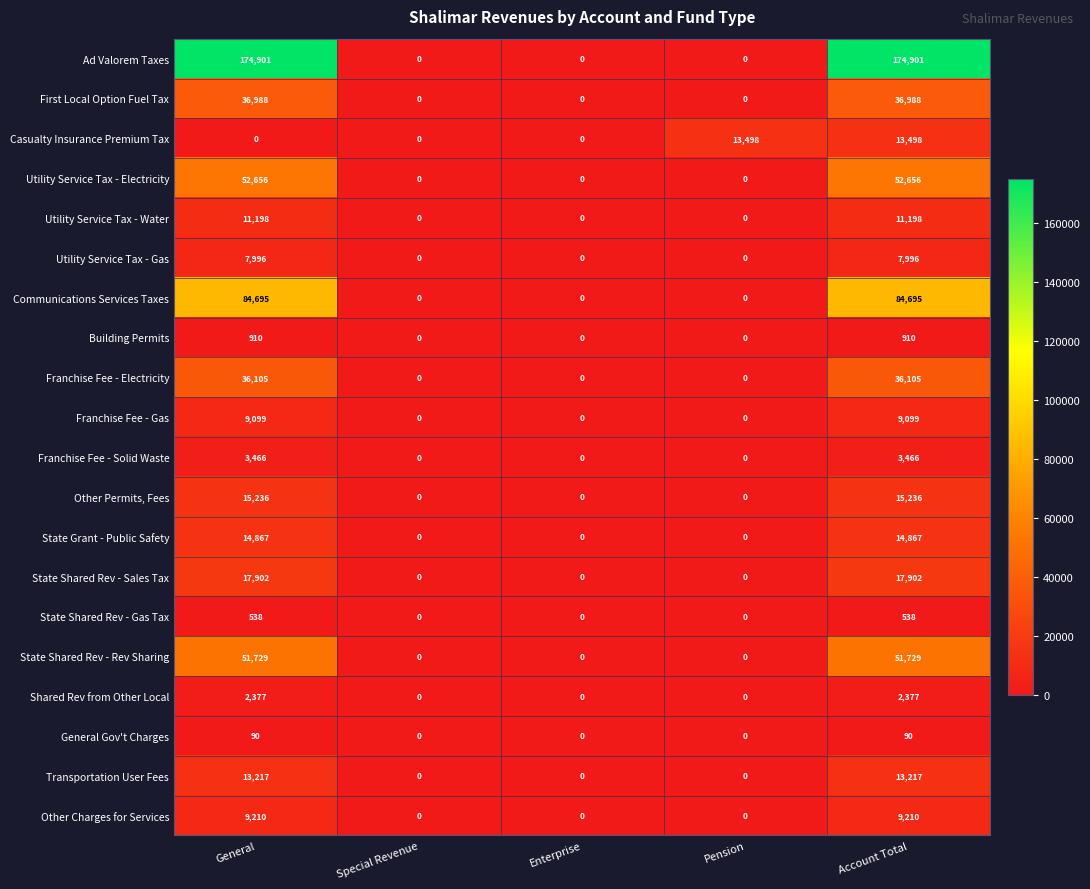

At which category is the sum across all series the highest?

Account Total